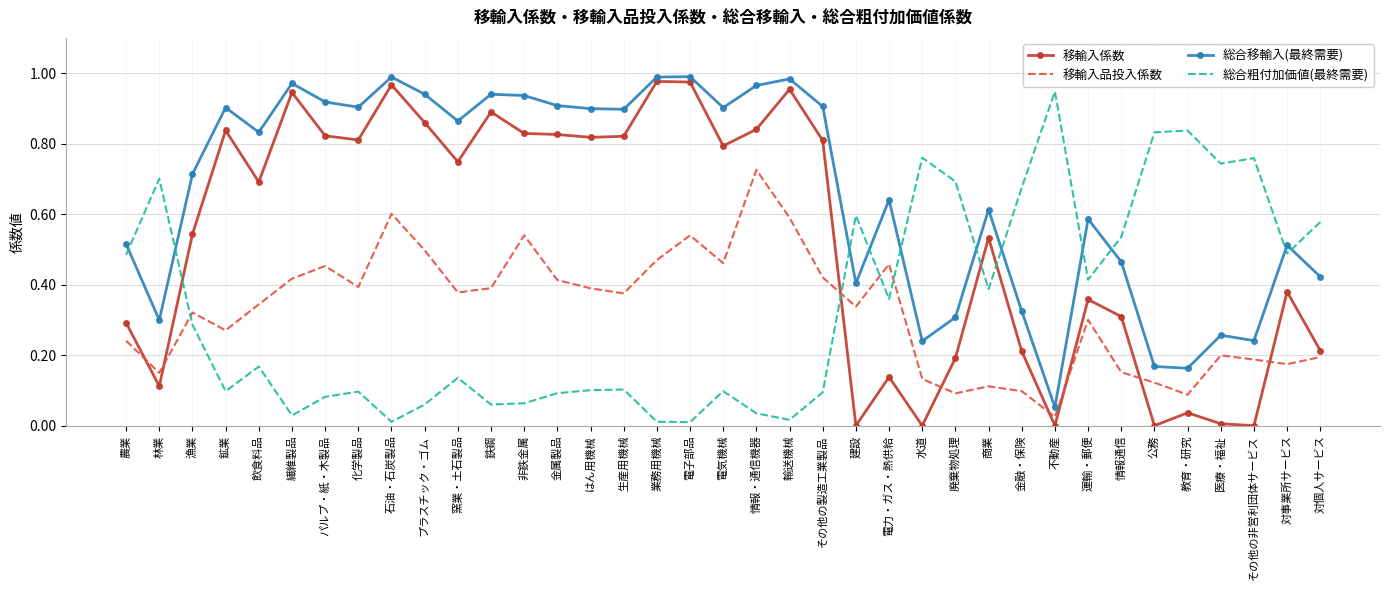

Between 建設 and 廃棄物処理, which series saw the biggest shift?

移輸入品投入係数